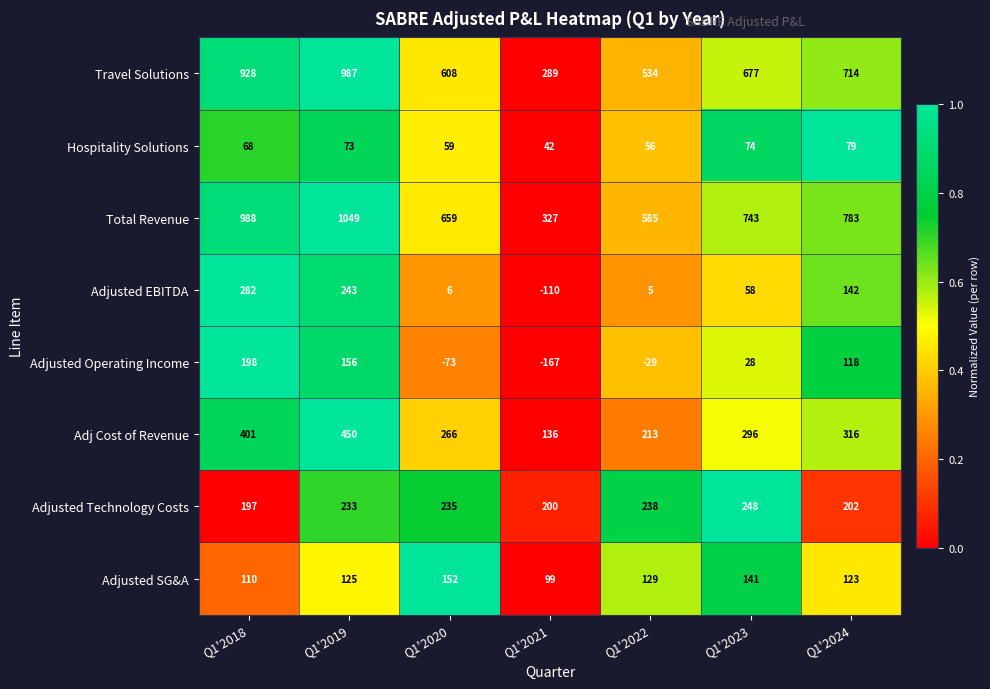

True or false: Adjusted Technology Costs has a value of 144 at Q1'2022.

False